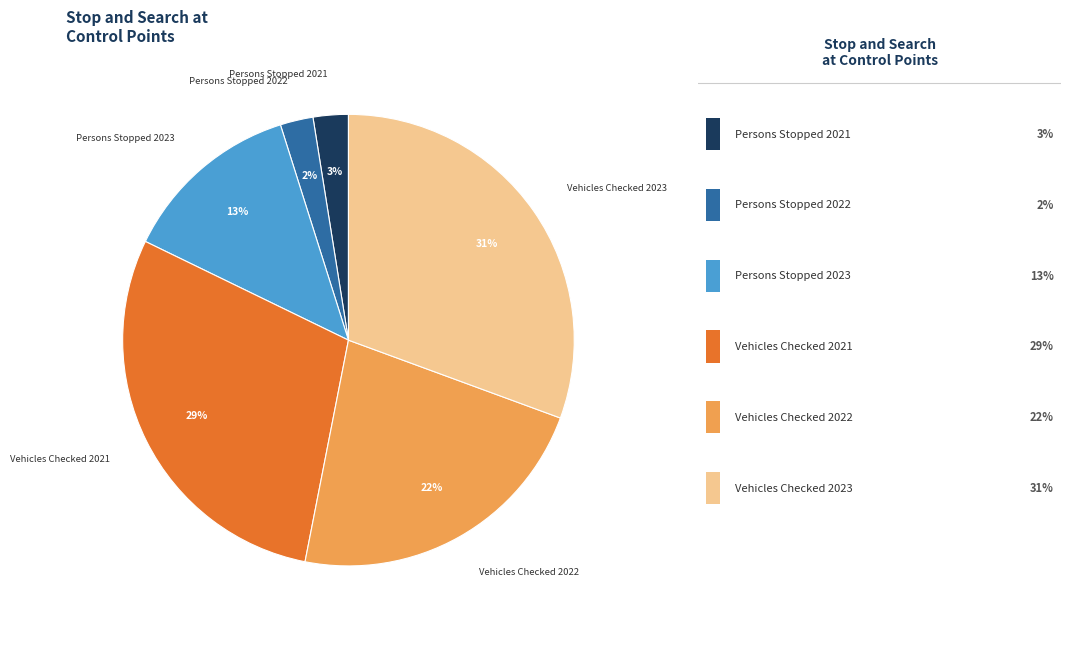

Is there a majority slice in this chart?

No